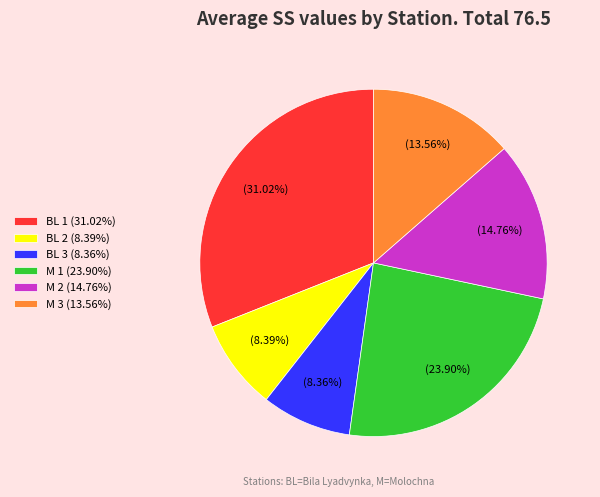

Is there a majority slice in this chart?

No